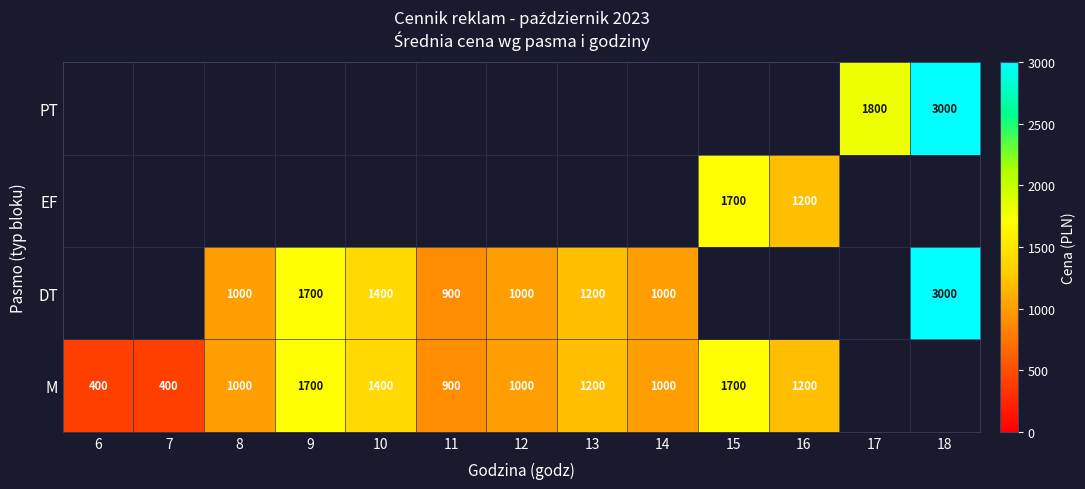

True or false: DT has a value of 261 at 14.

False